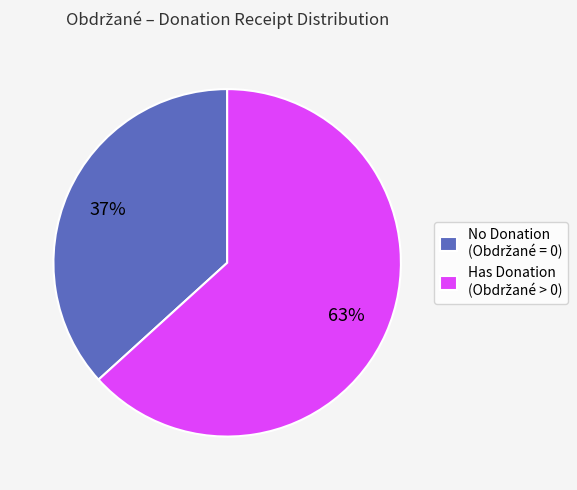

Is there a majority slice in this chart?

Yes